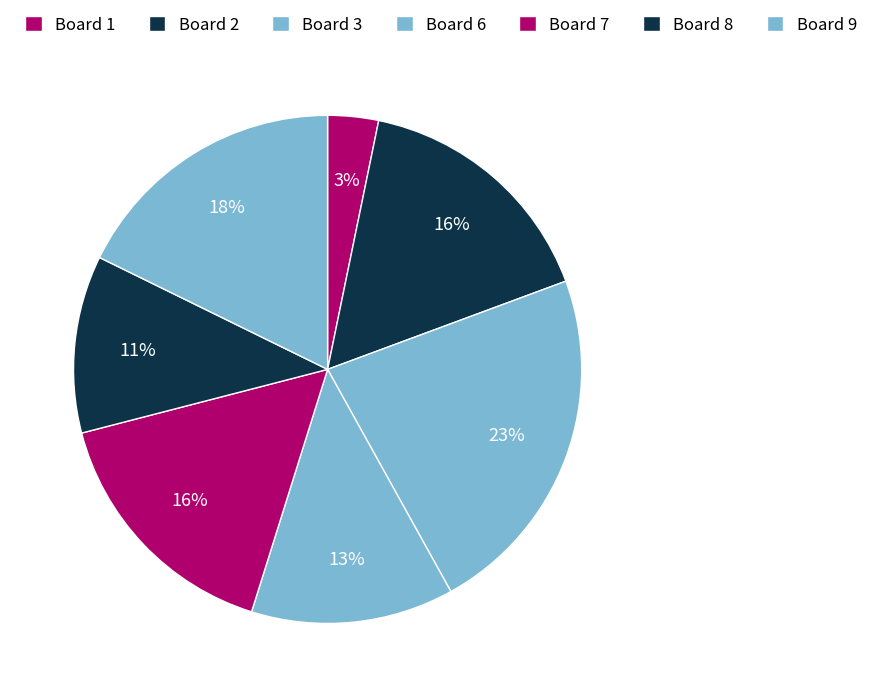

Count the number of slices in the pie.

7